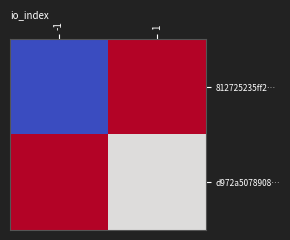

Reading left to right, what are all the values shown in this chart?

812725235ff2…: -1=-1	1=1
d972a5078908…: -1=1	1=0